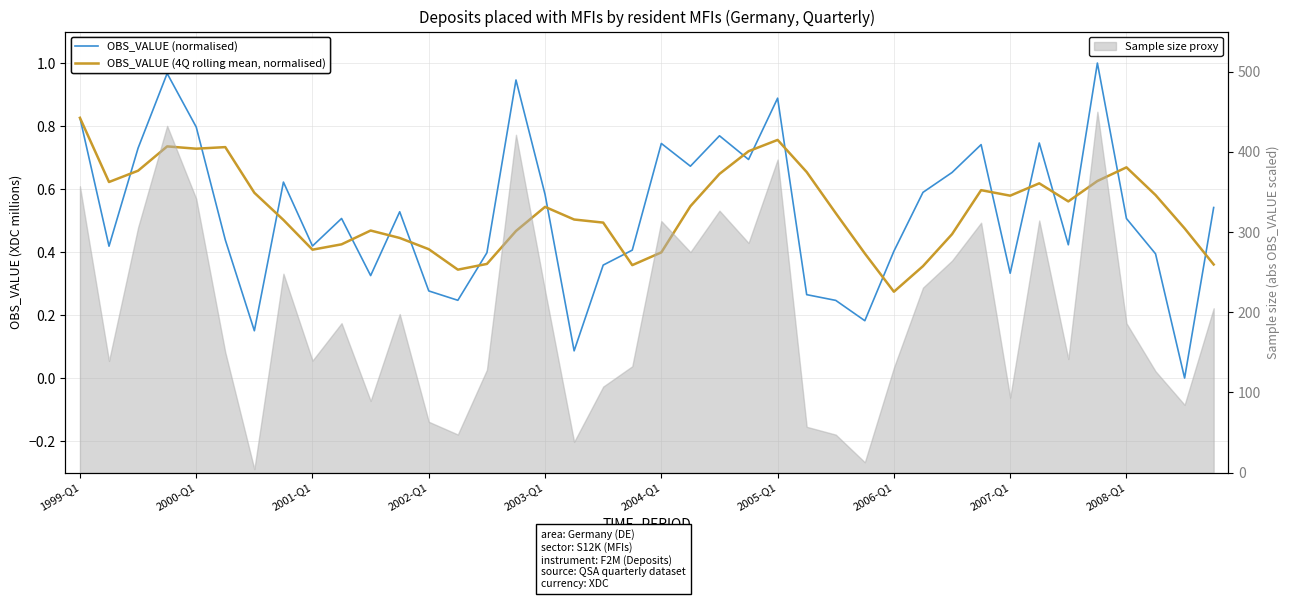

Reading left to right, transcribe all the data shown in this chart.

OBS_VALUE (normalised): 0.8	0.4	0.7	1.0	0.8	0.4	0.2	0.6	0.4	0.5	0.3	0.5	0.3	0.2	0.4	0.9	0.6	0.1	0.4	0.4	0.7	0.7	0.8	0.7	0.9	0.3	0.2	0.2	0.4	0.6	0.7	0.7	0.3	0.7	0.4	1.0	0.5	0.4	0.0	0.5
OBS_VALUE (4Q rolling mean, normalised): 0.8	0.6	0.7	0.7	0.7	0.7	0.6	0.5	0.4	0.4	0.5	0.4	0.4	0.3	0.4	0.5	0.5	0.5	0.5	0.4	0.4	0.5	0.6	0.7	0.8	0.7	0.5	0.4	0.3	0.4	0.5	0.6	0.6	0.6	0.6	0.6	0.7	0.6	0.5	0.4